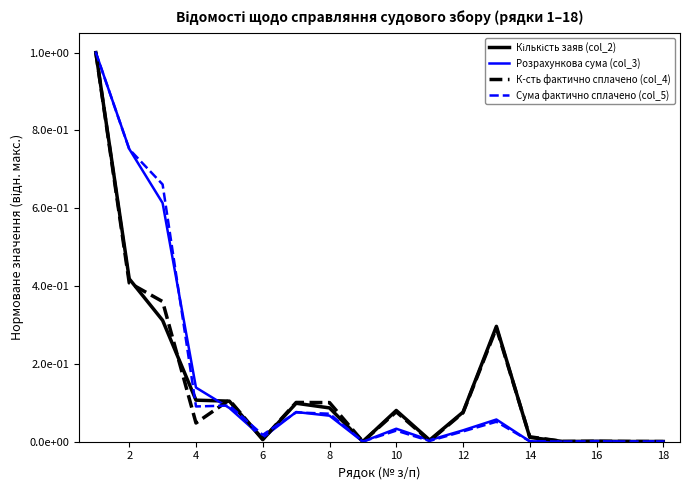

What is the sum of all Кількість заяв (col_2) values?

2.6